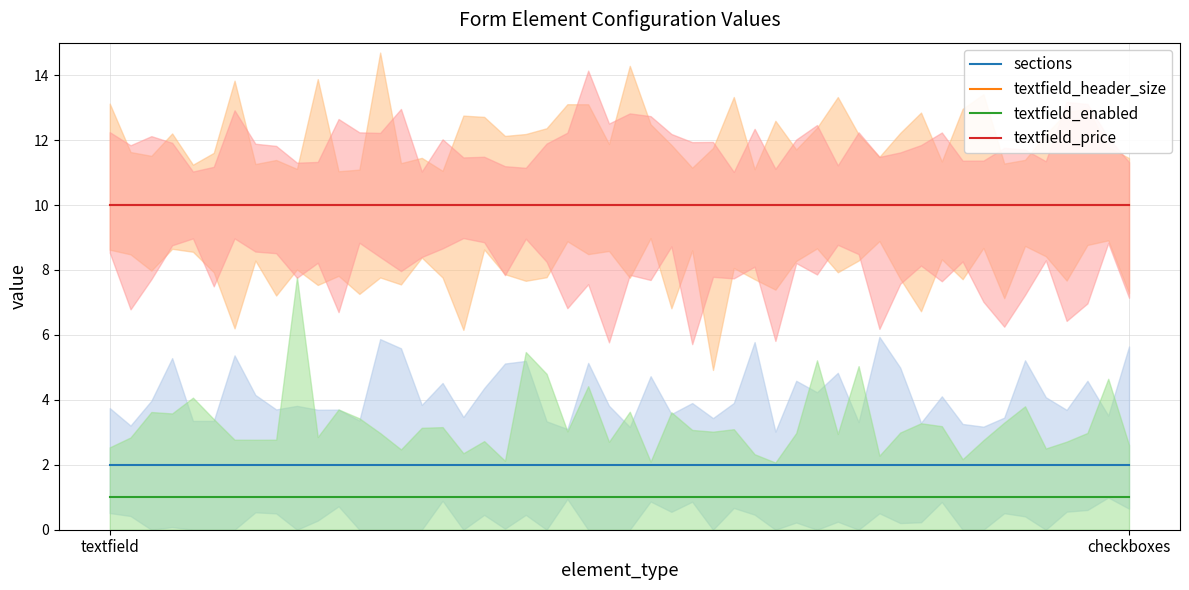

What is the average value of the sections series?

2